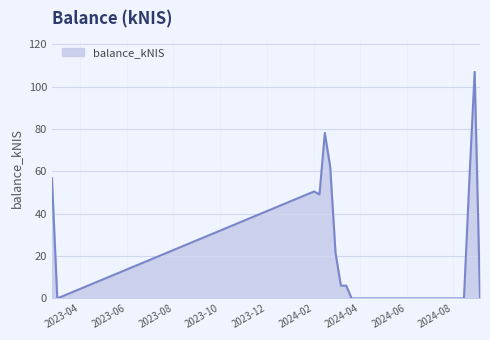

What is the maximum value shown in the chart?

107.0